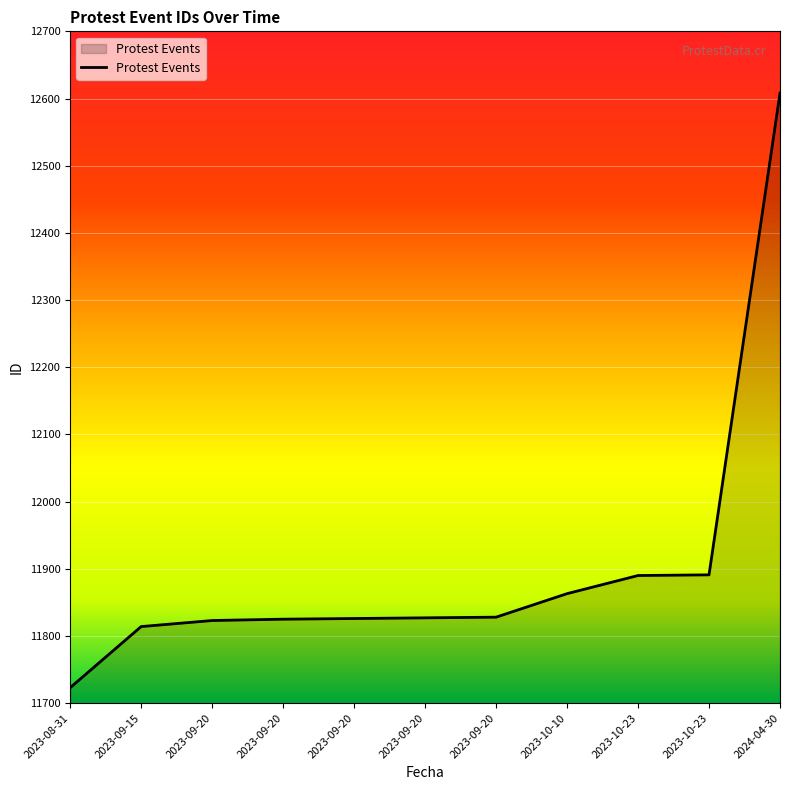

How many lines are shown in the chart?

1